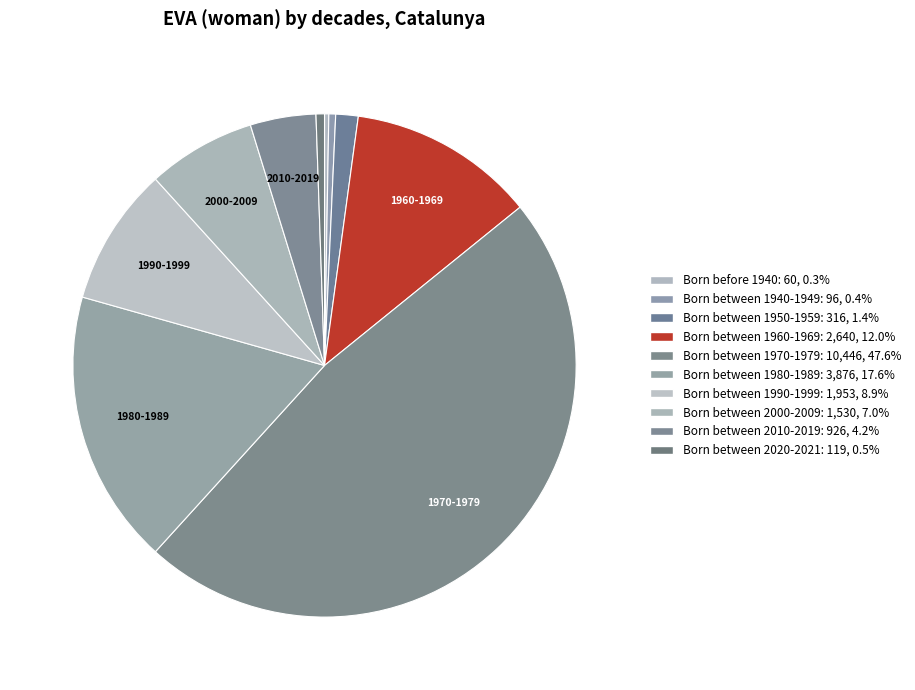

What portion of the pie excludes Born between 1960-1969?

88.0%